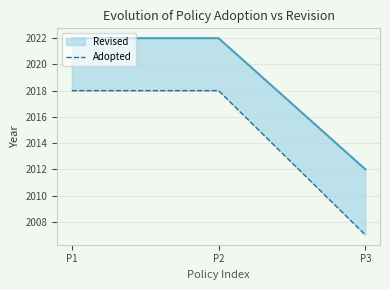

What is the change in value from P1 to P3?

-11